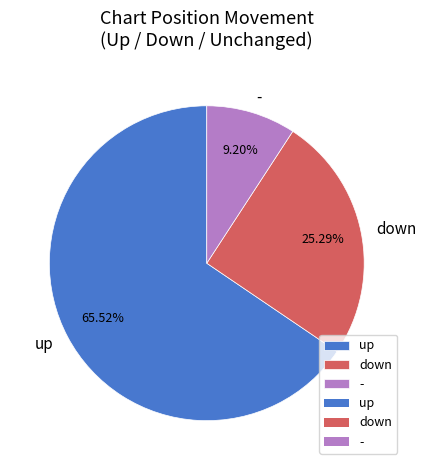

What percentage is the - slice, to the nearest percent?

9%